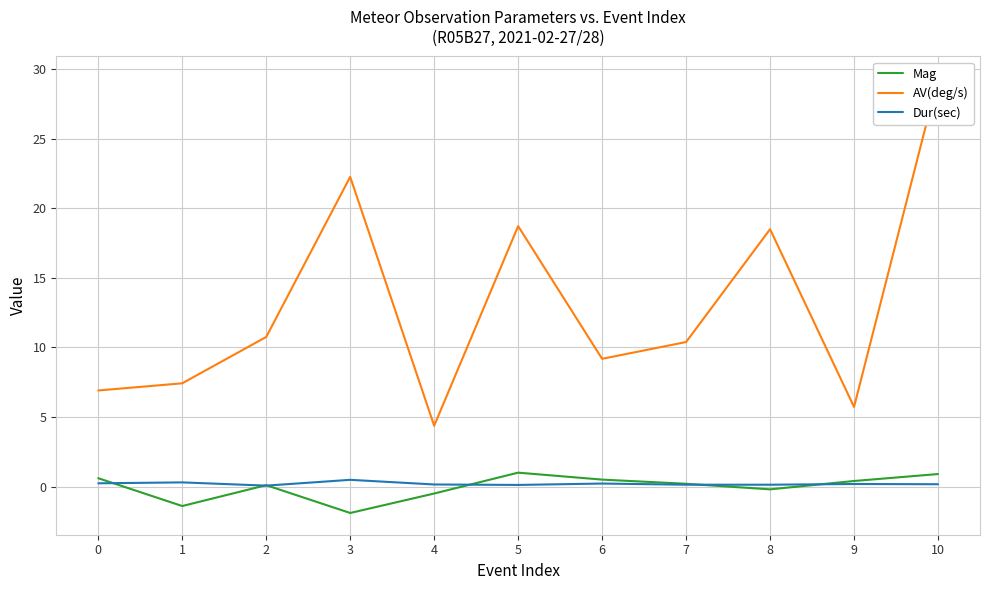

What is the total value across all series at 4?

4.0